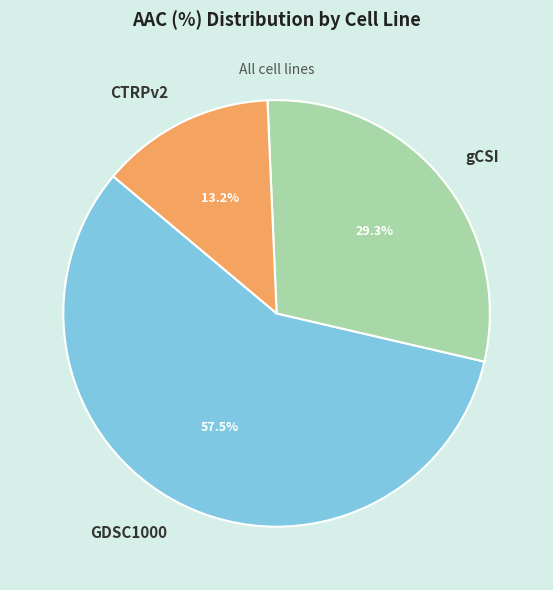

What is the ratio of the value at GDSC1000 to the value at CTRPv2?

4.4